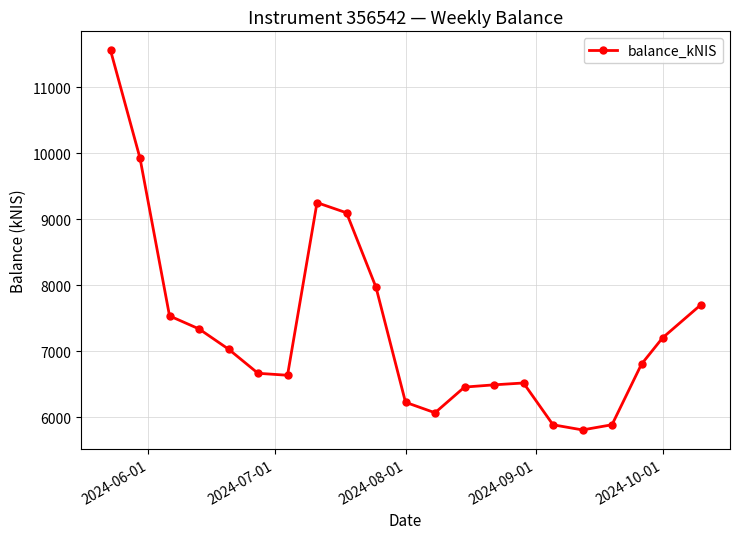

How many data points are above 6804?

11